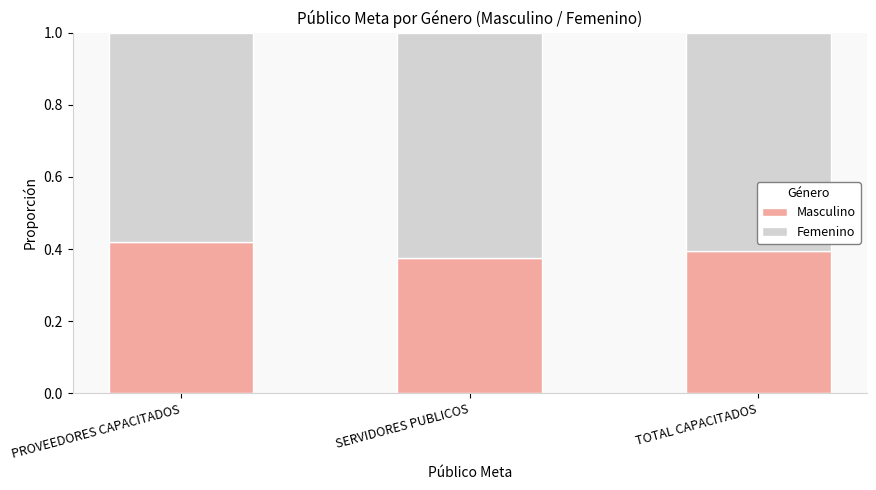

At which label does Masculino reach its peak?

PROVEEDORES CAPACITADOS